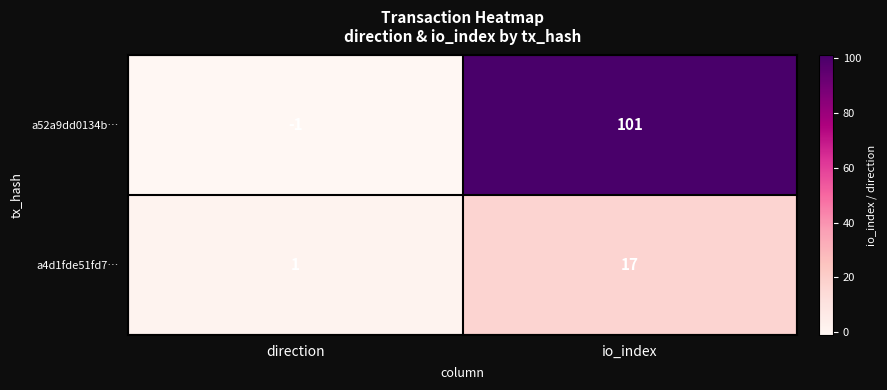

Which label corresponds to the smallest value in the chart?

direction